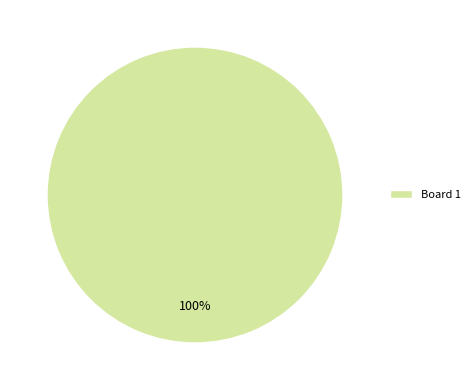

Does any single category account for the majority?

Yes